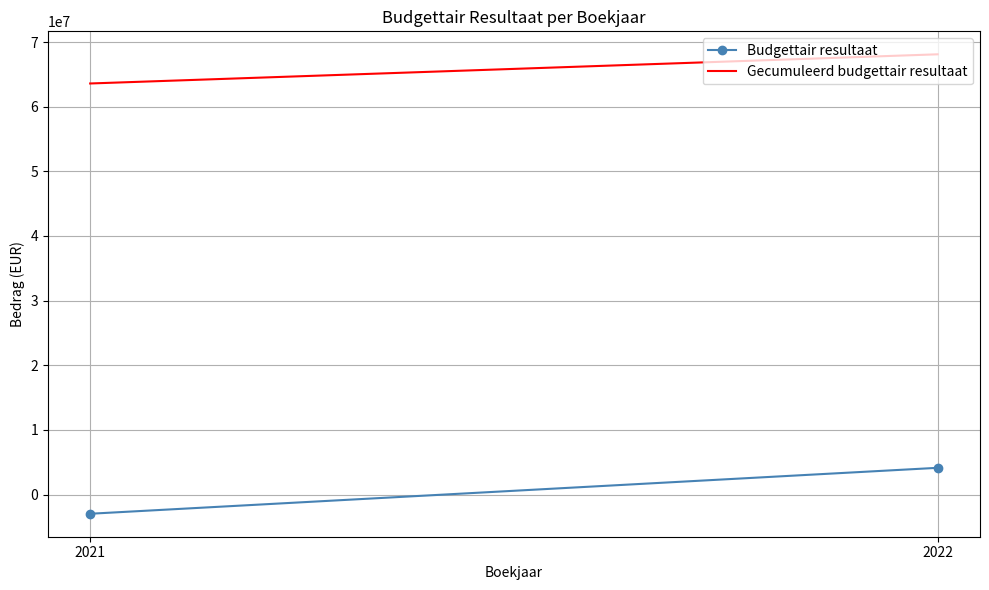

Where is Budgettair resultaat nearest to the value 594817?

2021